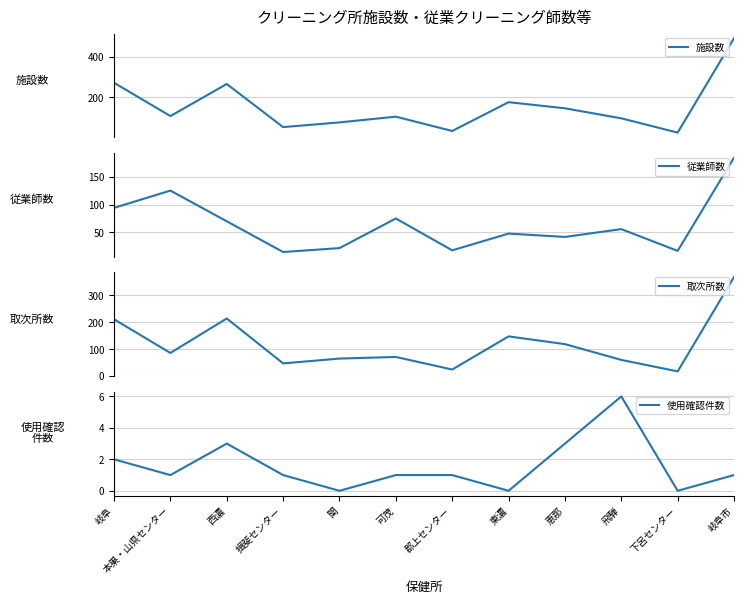

Does the chart have visible grid lines?

Yes